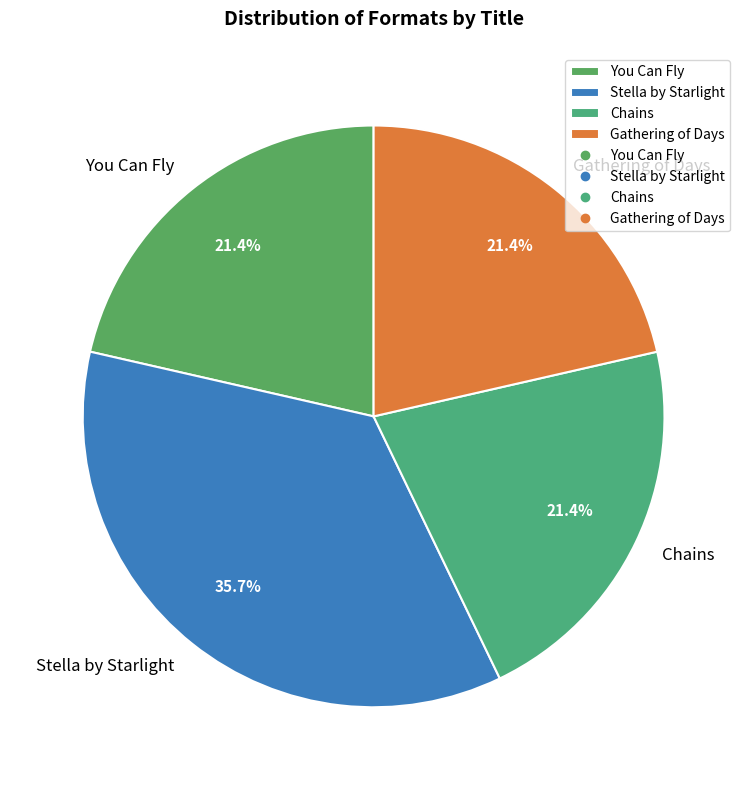

Is it true that Chains is 16% of the pie?

False